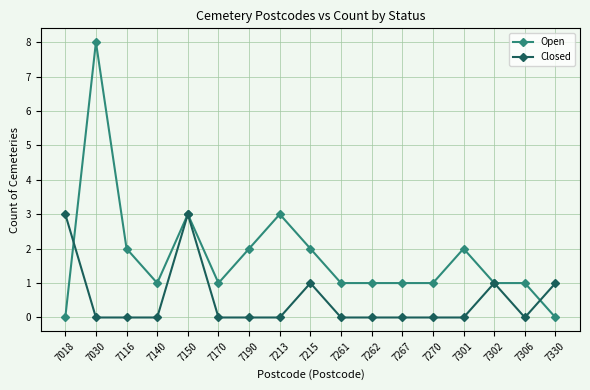

What is the approximate value of Open at 7301?

2